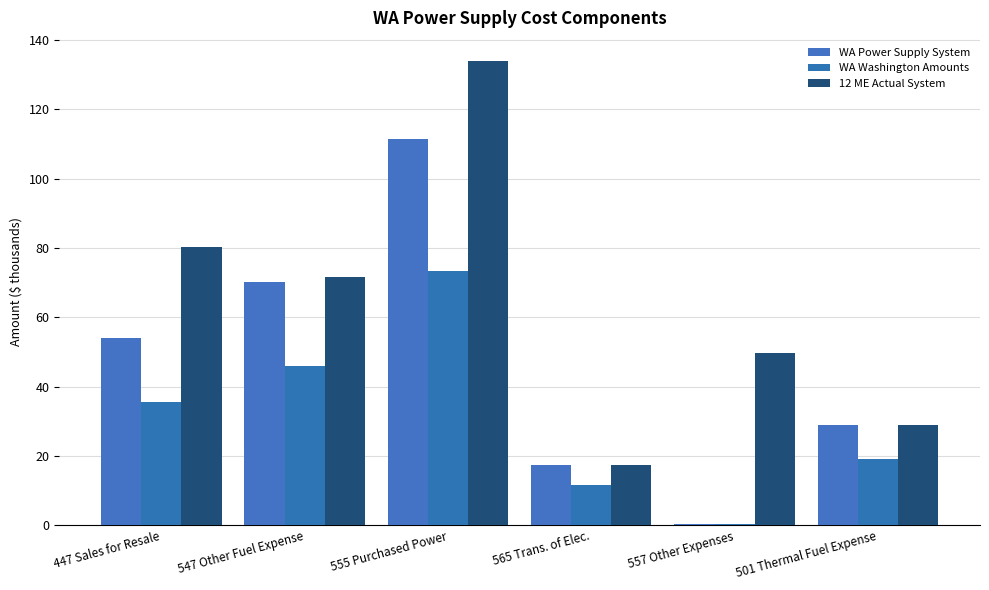

Reading left to right, transcribe all the data shown in this chart.

WA Power Supply System: 447 Sales for Resale=54.1	547 Other Fuel Expense=70.1	555 Purchased Power=111.4	565 Trans. of Elec.=17.4	557 Other Expenses=0.4	501 Thermal Fuel Expense=28.9
WA Washington Amounts: 447 Sales for Resale=35.6	547 Other Fuel Expense=46.1	555 Purchased Power=73.2	565 Trans. of Elec.=11.4	557 Other Expenses=0.3	501 Thermal Fuel Expense=19.0
12 ME Actual System: 447 Sales for Resale=80.2	547 Other Fuel Expense=71.5	555 Purchased Power=133.9	565 Trans. of Elec.=17.3	557 Other Expenses=49.7	501 Thermal Fuel Expense=28.9